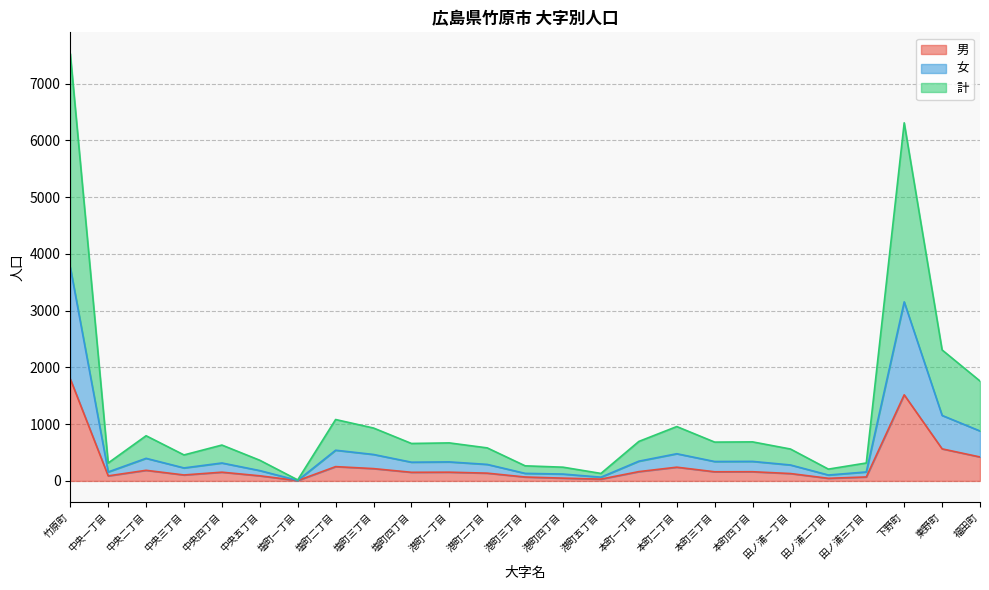

Which series changed the most between 中央五丁目 and 田ノ浦一丁目?

計